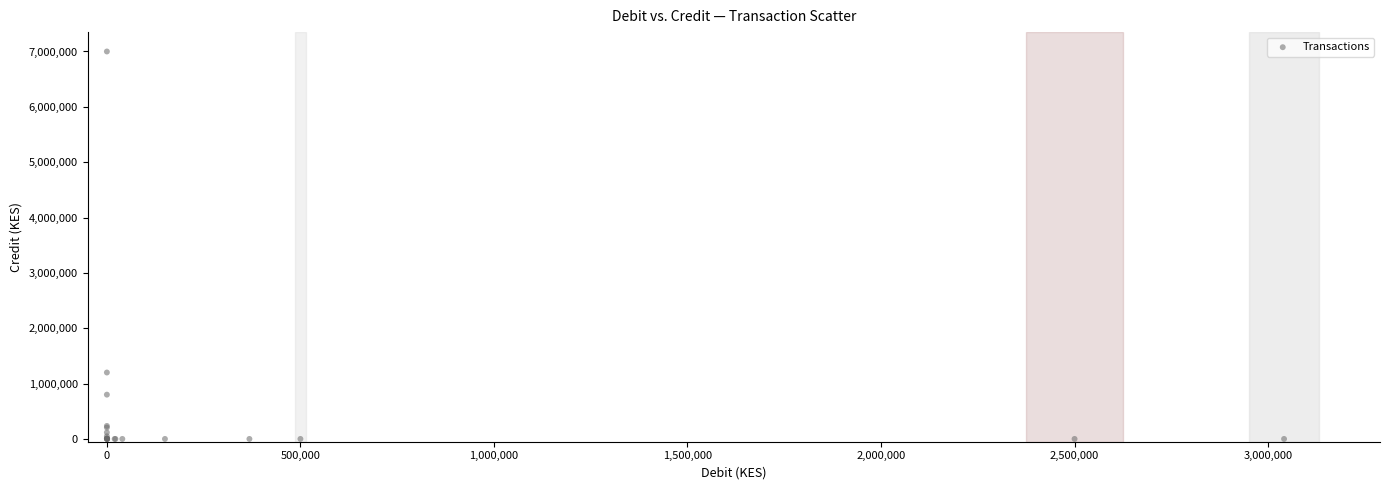

What Y value in the scatter plot is closest to 3500000?

1200000